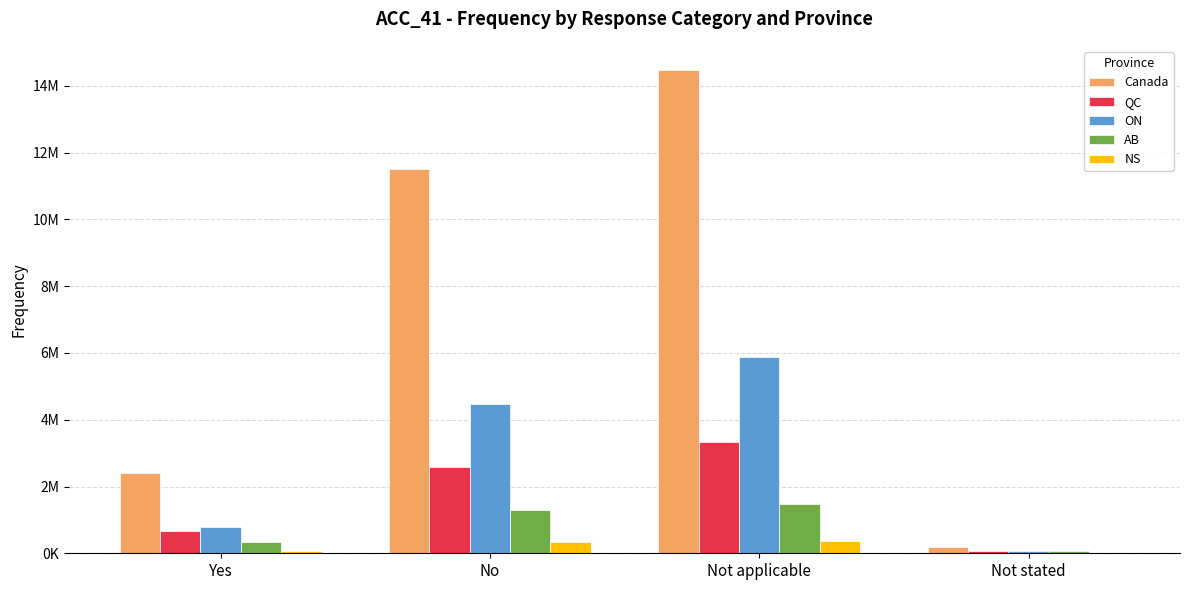

What is the total value across all series at No?

20208000